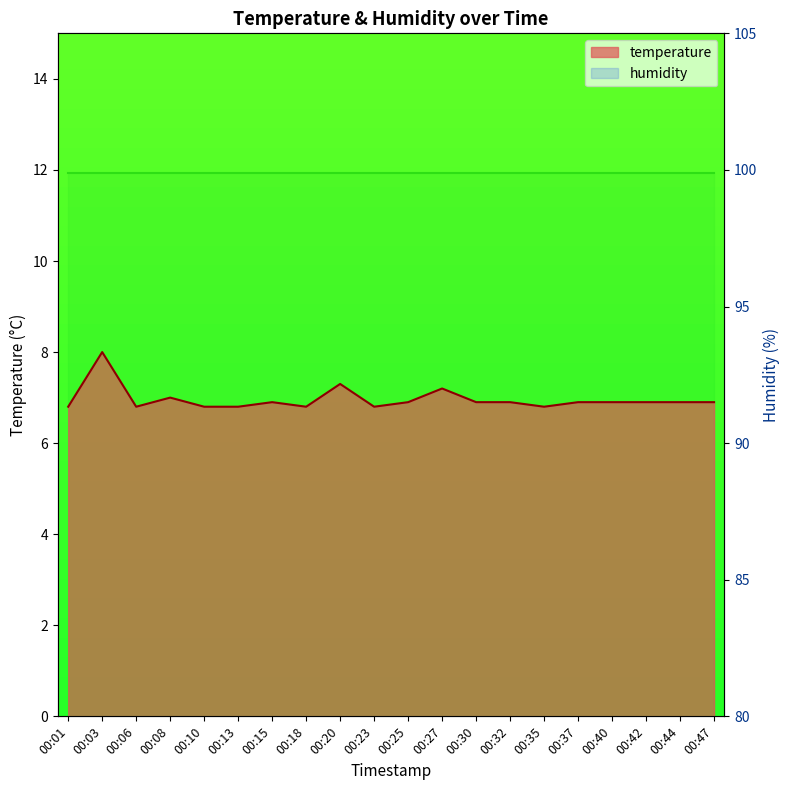

What is the minimum value shown in the chart?

6.8